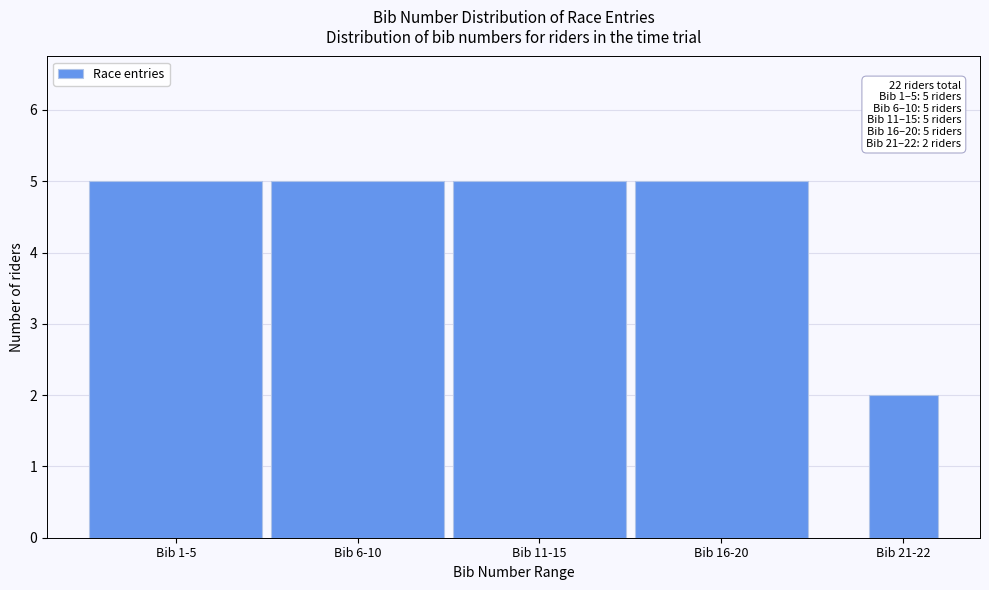

Reading left to right, list all the values displayed in this chart.

5	5	5	5	2